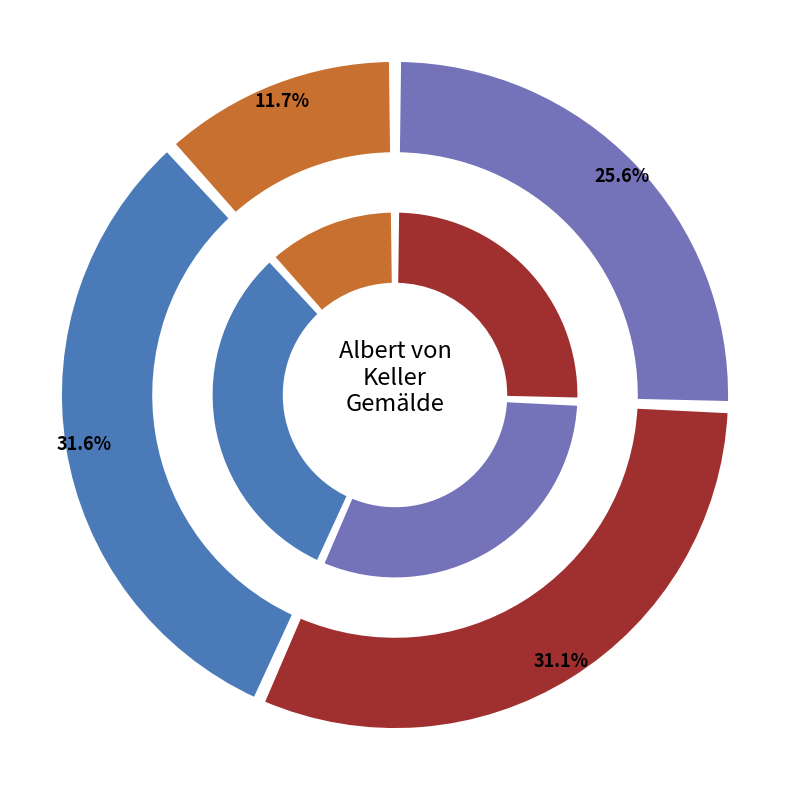

To the nearest percent, what is the combined percentage of Bacchanal (Sartyr und Nymphe) and Frauenbildnis?

37%